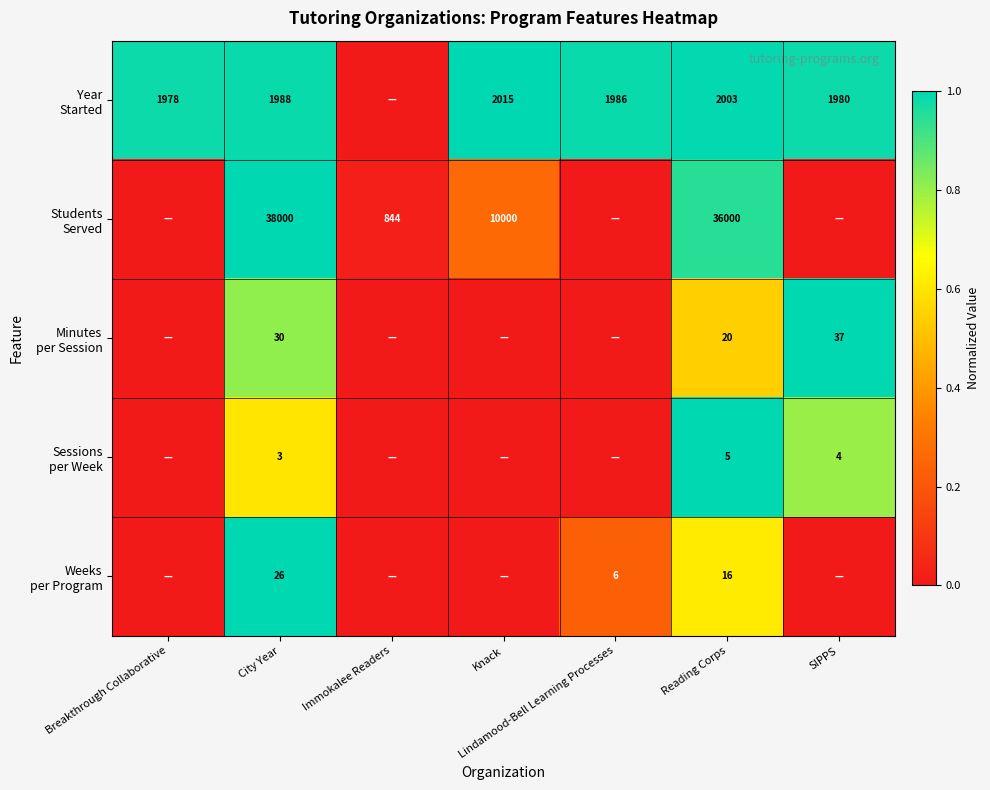

What is the total value across all series at Reading Corps?

38044